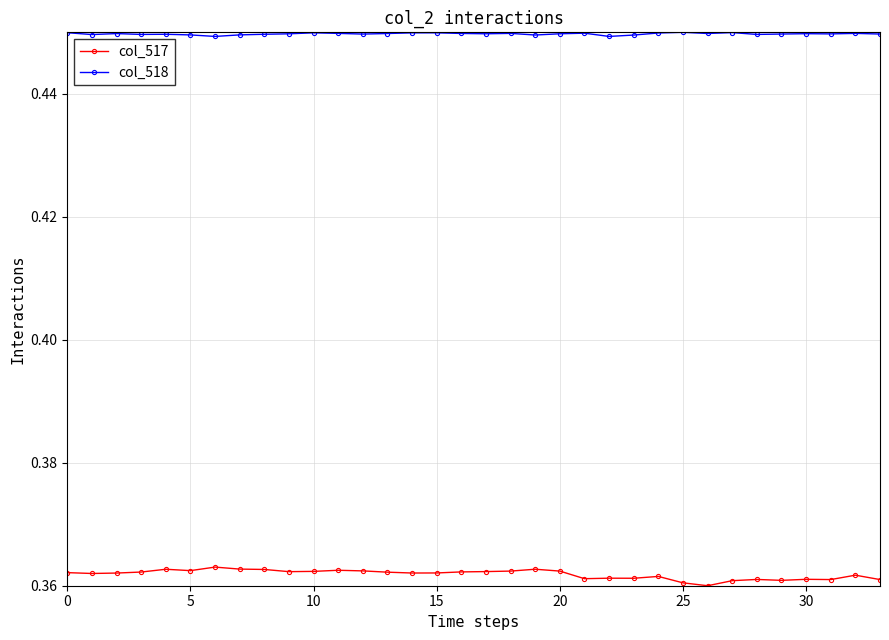

In col_518, how many points are higher than both neighbors (excluding endpoints)?

10